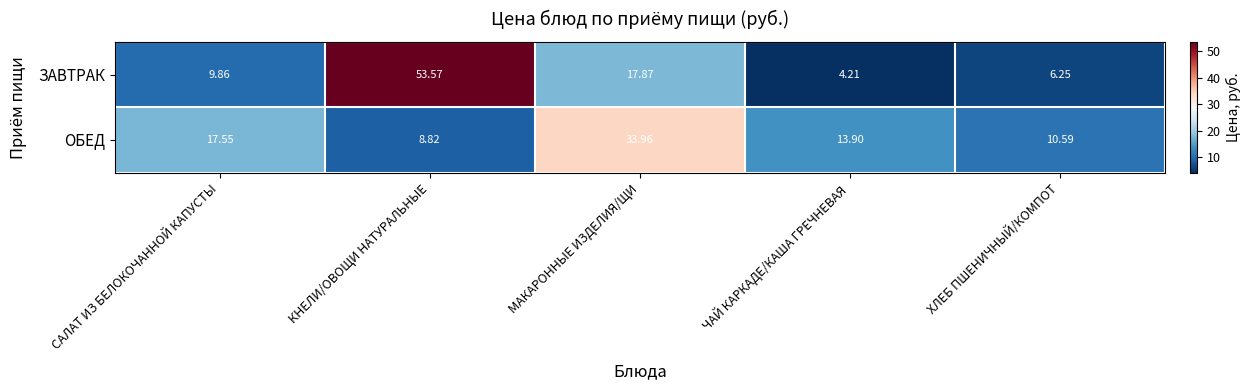

At which label does ЗАВТРАК first exceed 9?

САЛАТ ИЗ БЕЛОКОЧАННОЙ КАПУСТЫ